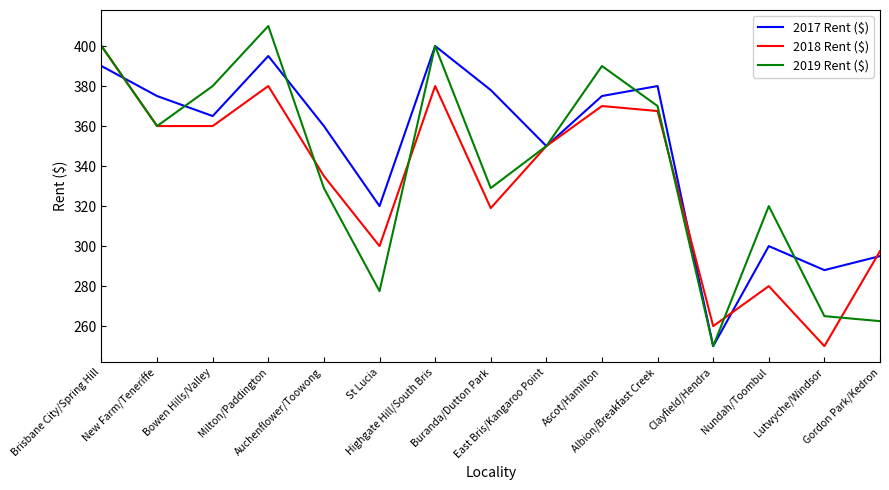

At which category is the sum across all series the highest?

Brisbane City/Spring Hill